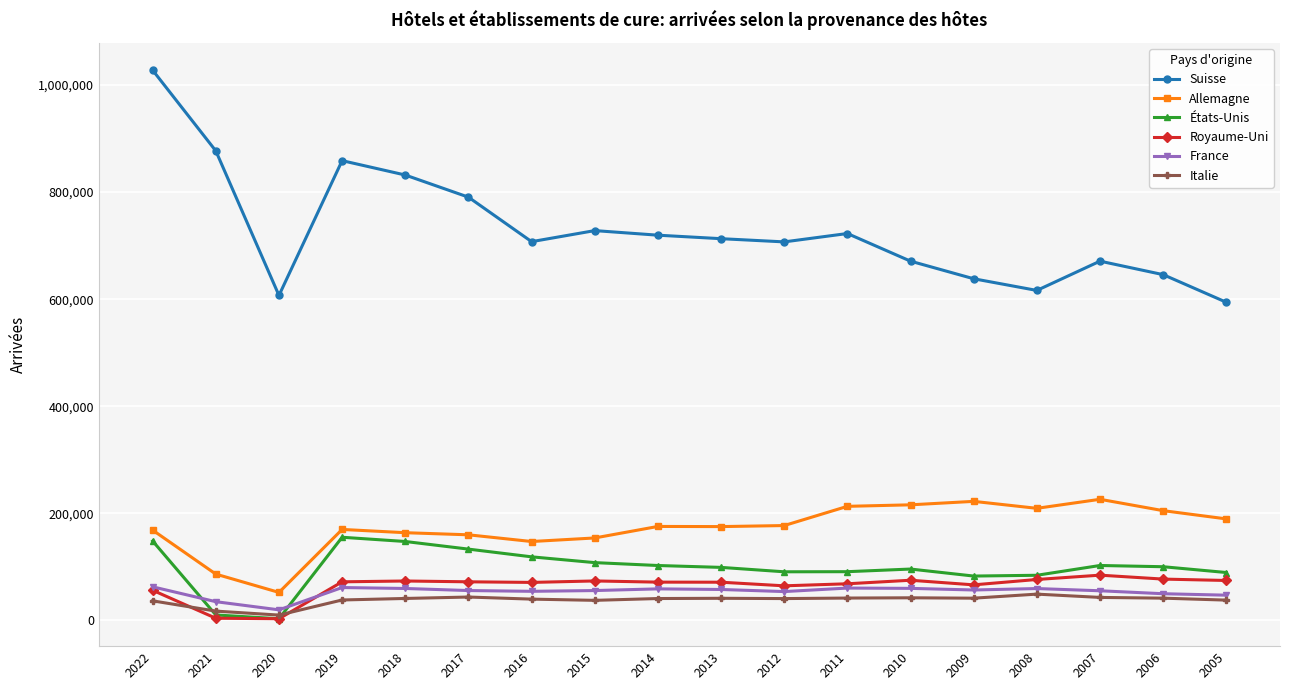

Is the value of États-Unis at 2008 greater than the value of Italie at 2011?

Yes